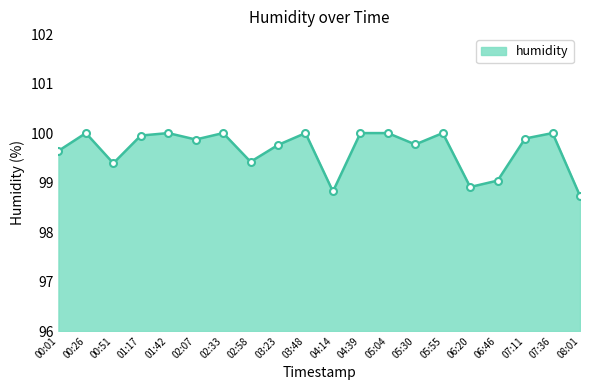

What is the approximate value at 04:39?

100.0